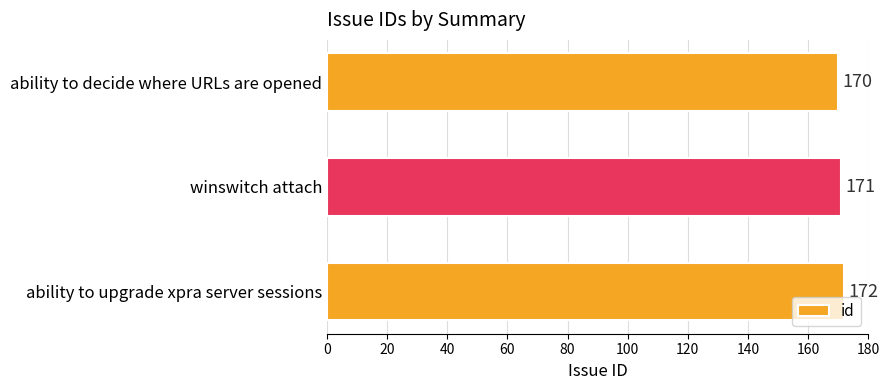

What is the difference between the maximum and minimum values?

2